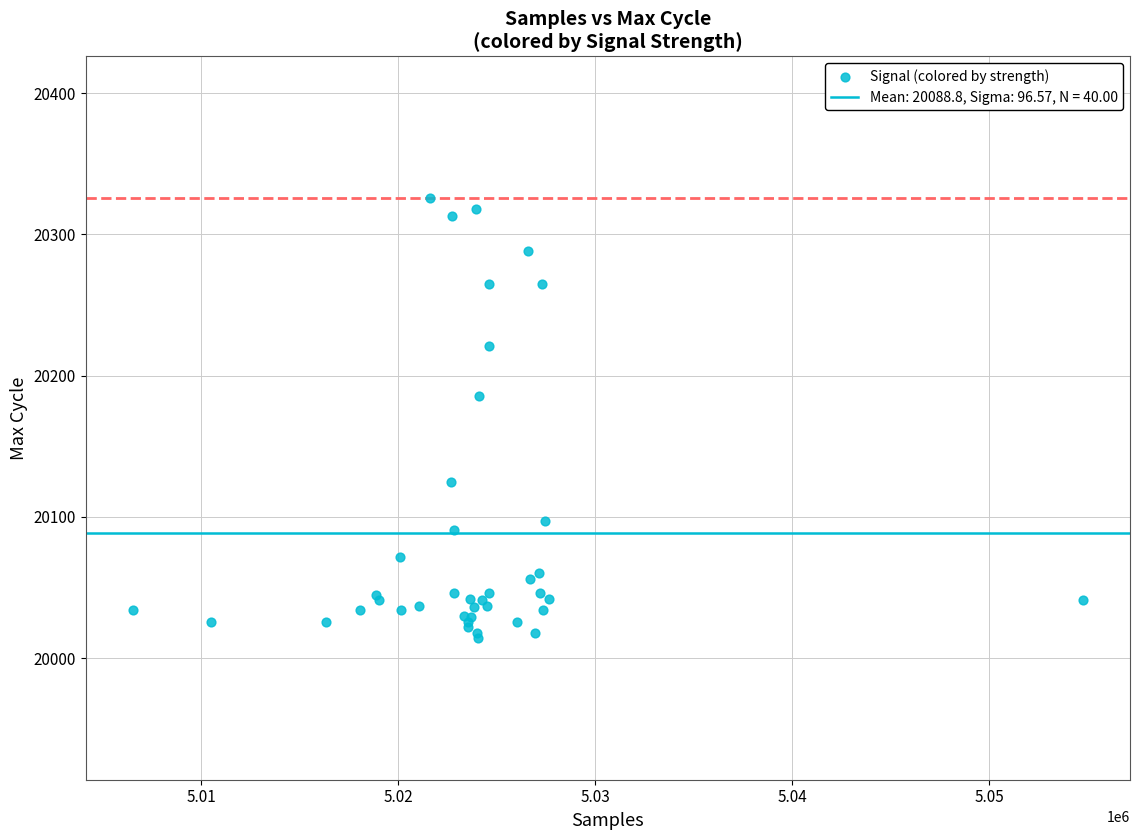

What Y value in the scatter plot is closest to 20170?

20186